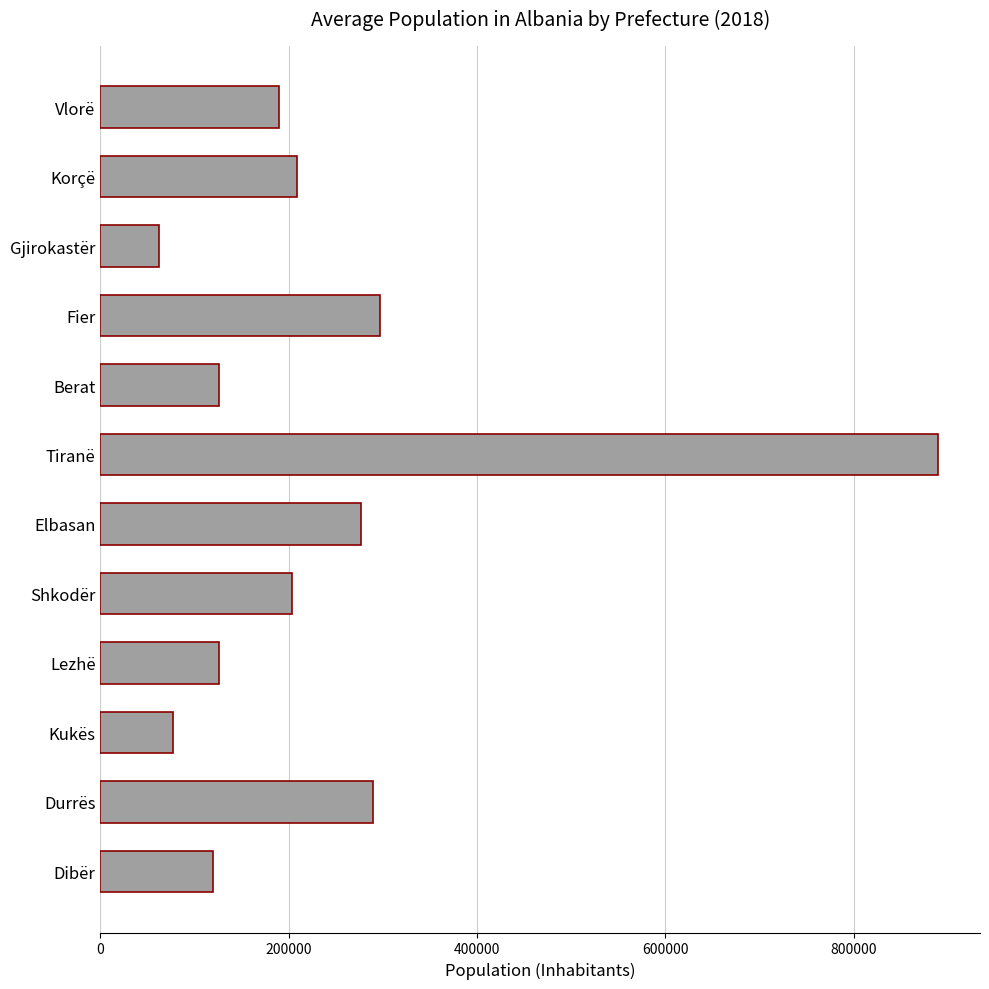

What is the sum of all values?

2866376